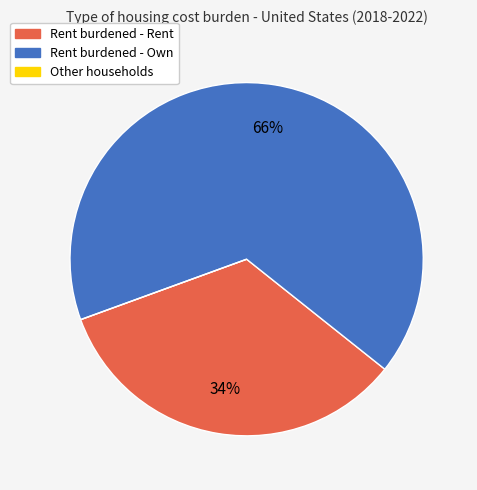

To the nearest percent, what is the average slice percentage?

33%